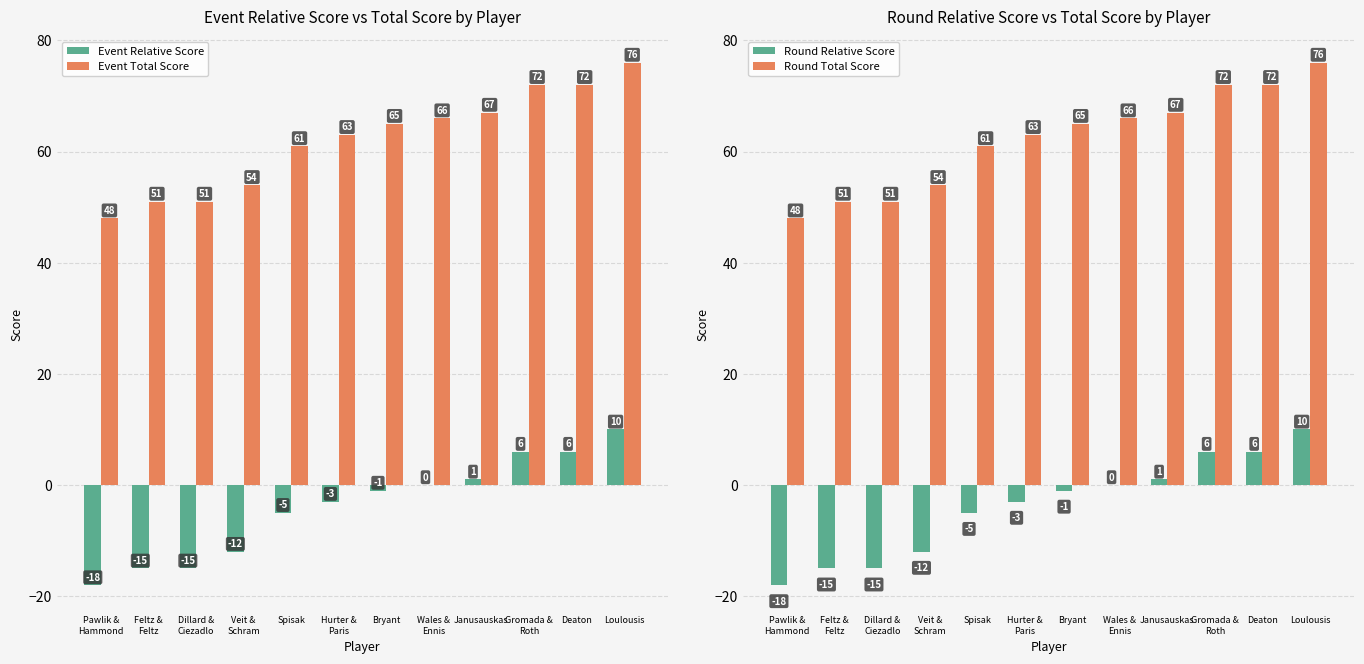

Is it true that Event Relative Score equals 6 at Deaton?

True